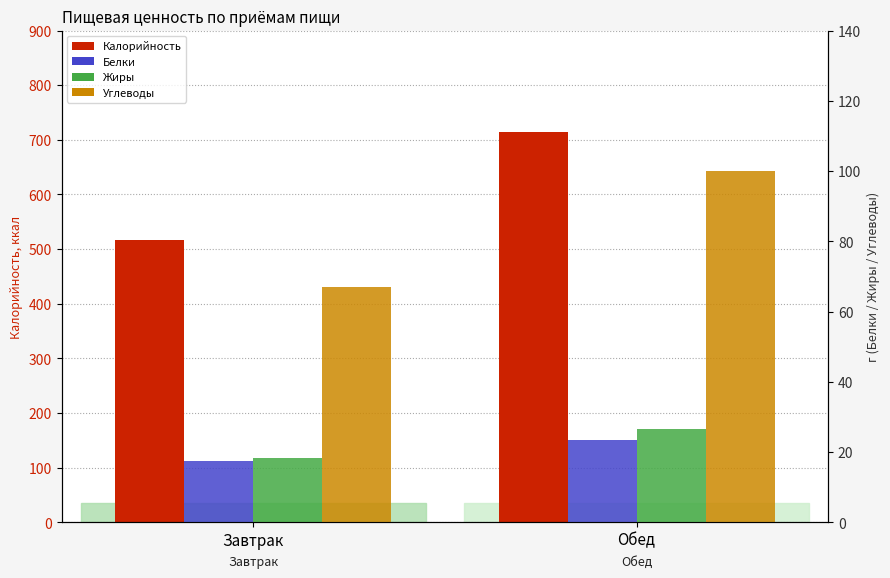

Are the bars grouped side by side (vs. stacked)?

Yes